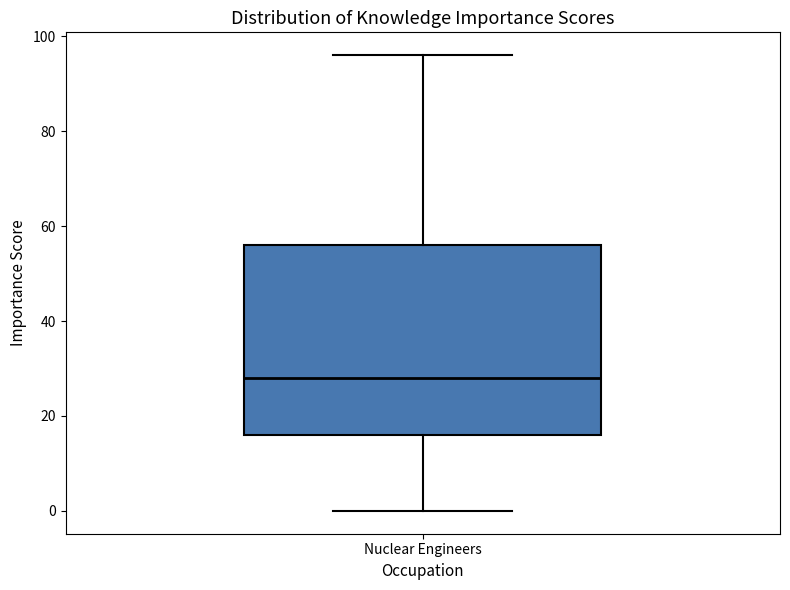

Where does the upper whisker of the box for Nuclear Engineers end on the y-axis? The values are not printed on the chart, so give them approximately, as read against the axis.

96